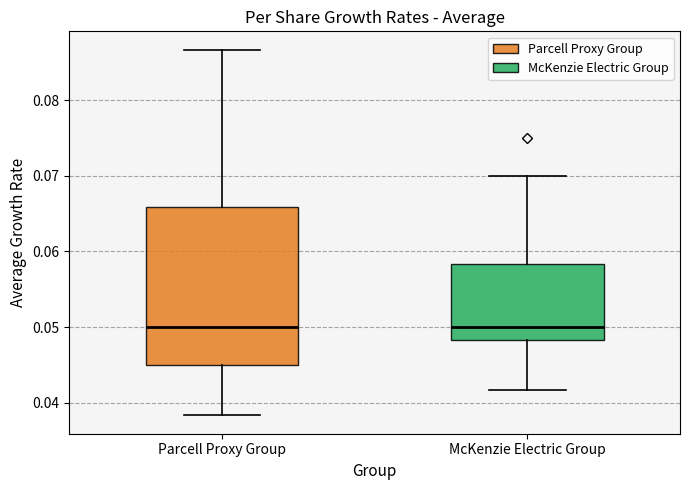

Reading left to right, transcribe this box plot: for each box, give where its median line is, the range the box spans, and where its two whiskers end, as read against the y-axis. The values are not printed on the chart, so give them approximately, as read against the axis.

Parcell Proxy Group: median 0.050, box 0.045 to 0.066, whiskers 0.038 to 0.087
McKenzie Electric Group: median 0.050, box 0.048 to 0.058, whiskers 0.042 to 0.070